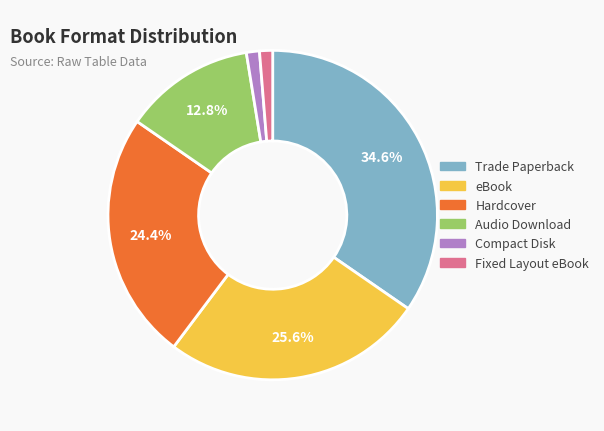

Which has a higher value, eBook or Trade Paperback?

Trade Paperback